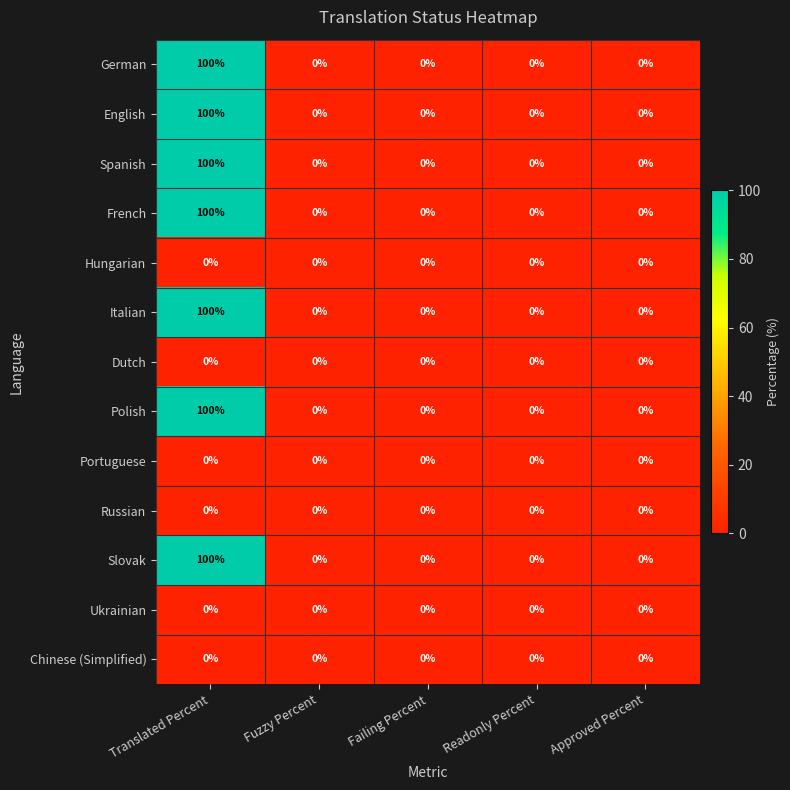

What is the difference between the maximum and minimum values in the Spanish series?

100